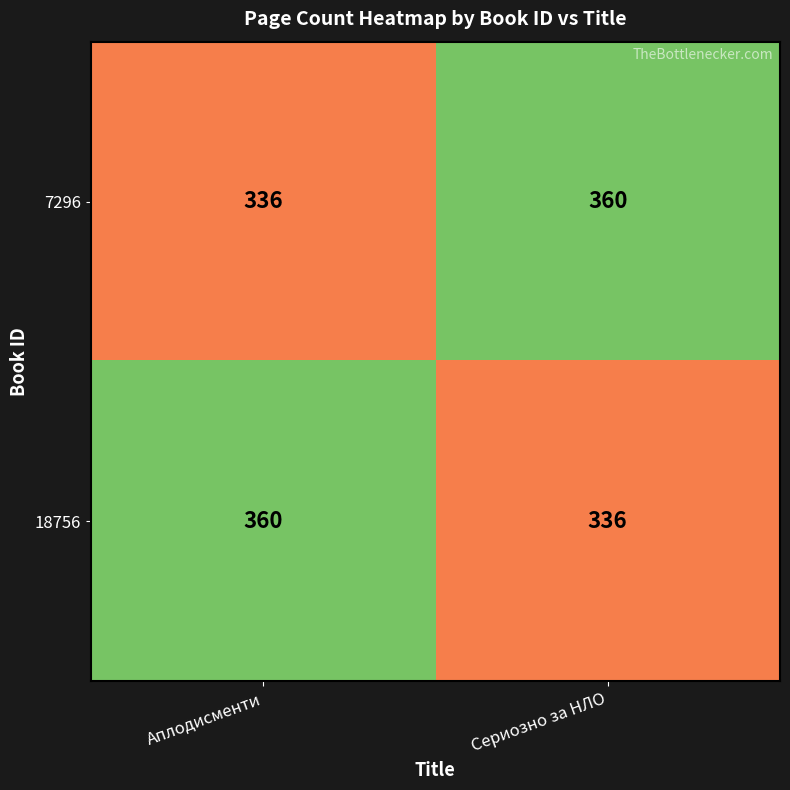

What is the total value across all series at Аплодисменти?

696